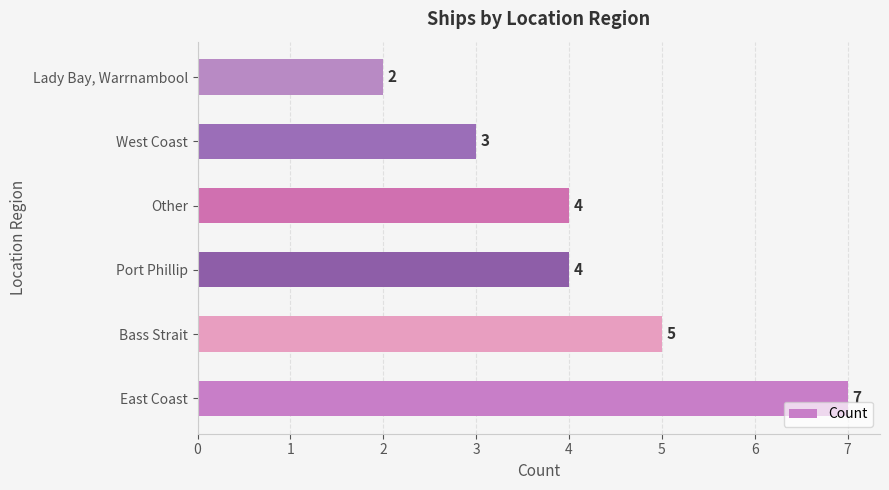

Which category has the lowest value across all series?

Lady Bay, Warrnambool